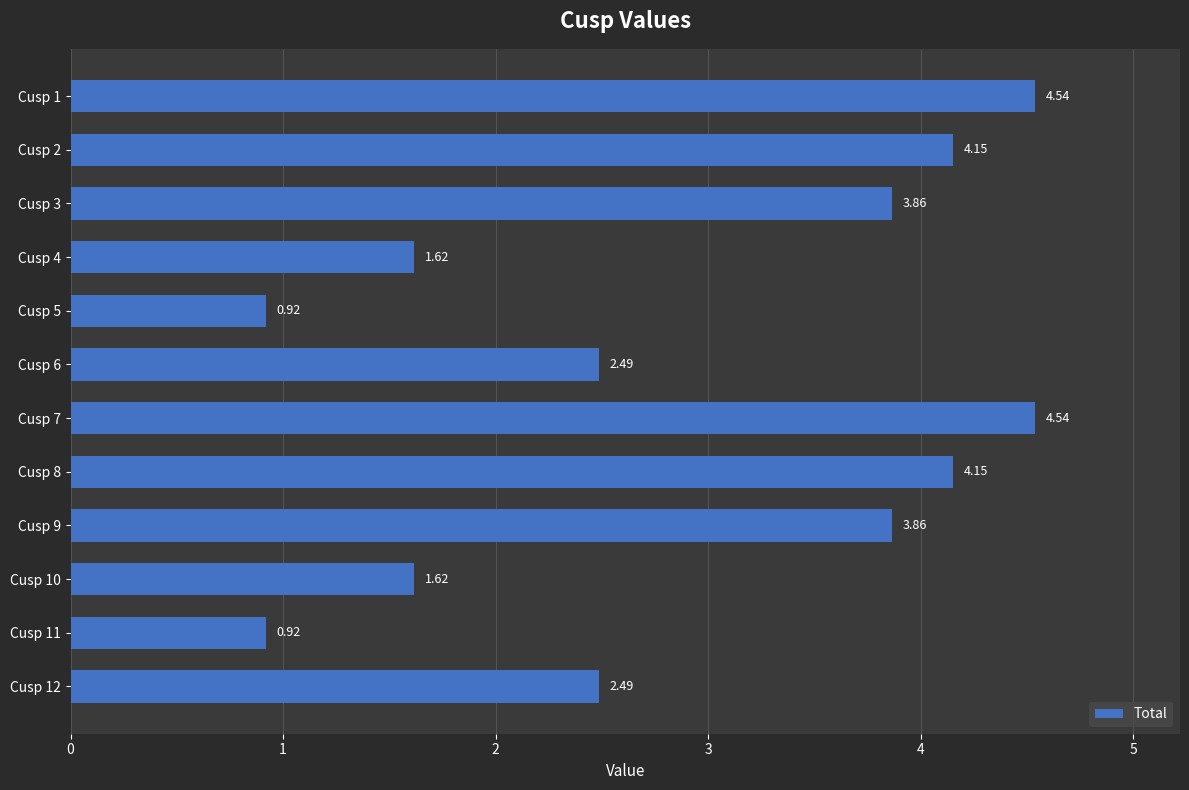

What is the difference between the maximum and minimum values?

3.6